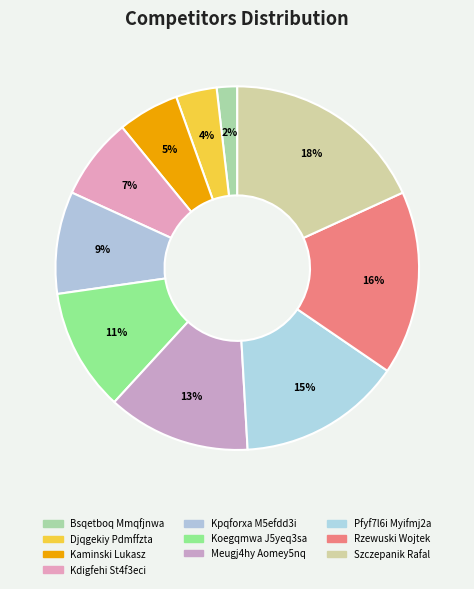

What percentage is the Kpqforxa M5efdd3i slice, to the nearest percent?

9%